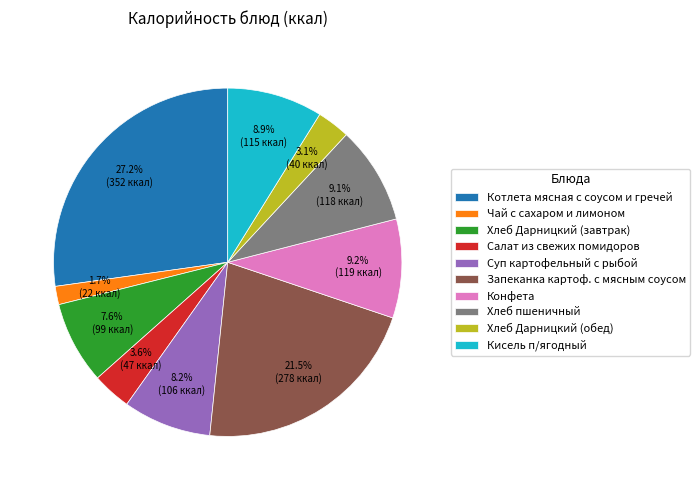

Is there a majority slice in this chart?

No